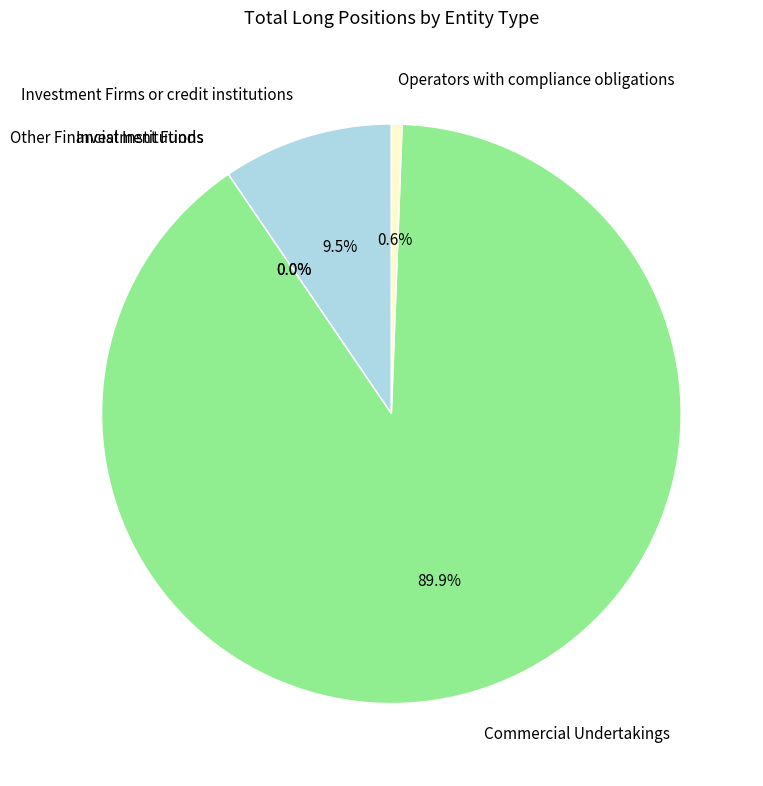

What is the total percentage of Commercial Undertakings and Investment Funds?

89.9%